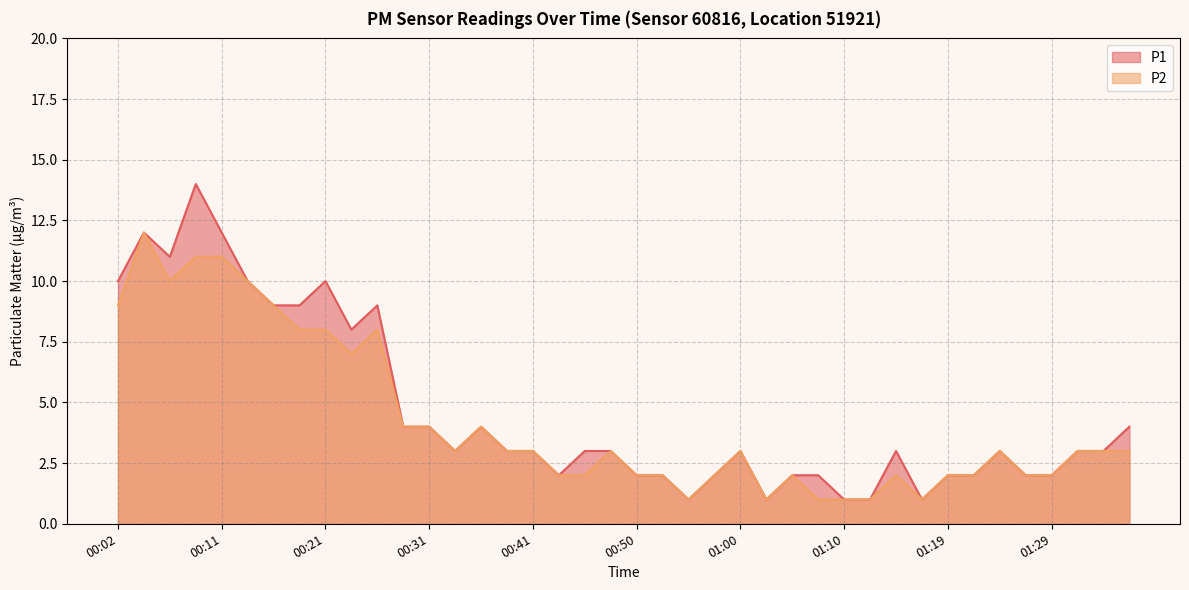

Where does the P1 series first go above 3?

00:02